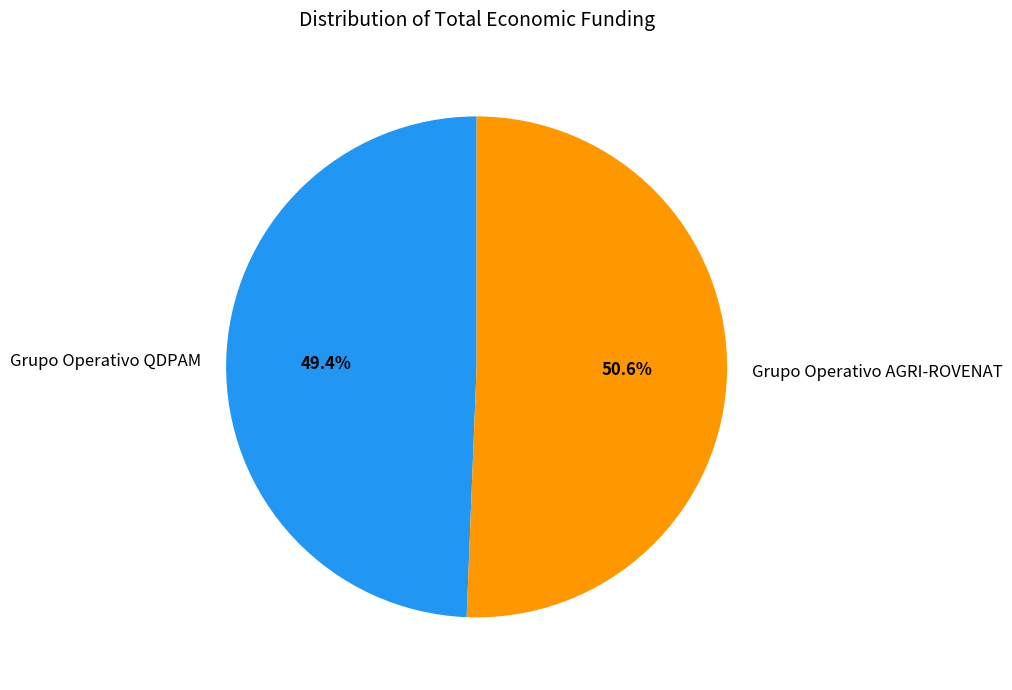

To the nearest percent, what is the average slice percentage?

50%